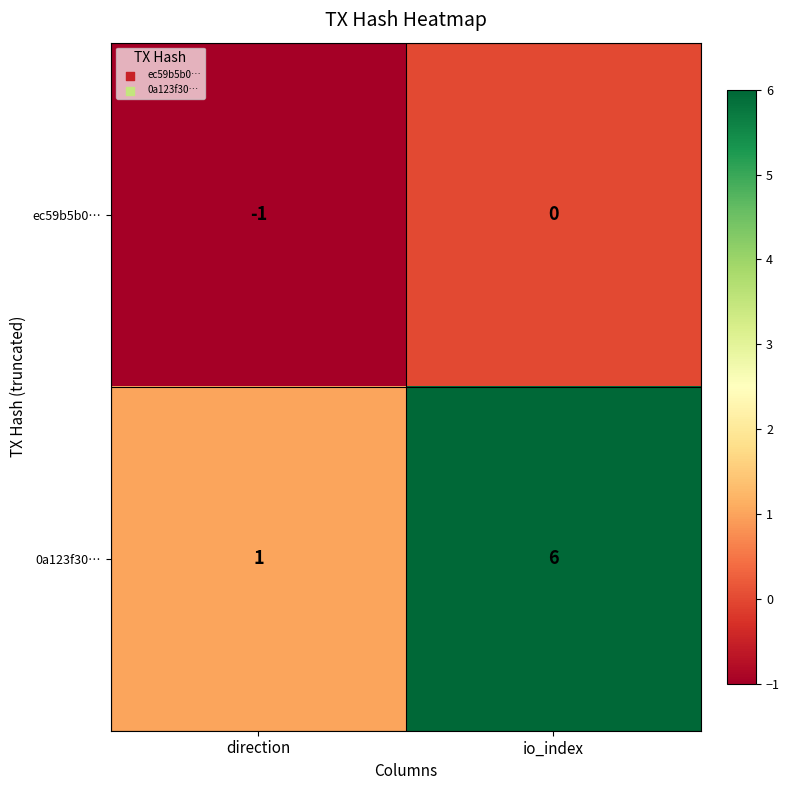

Which label corresponds to the largest value in the chart?

io_index